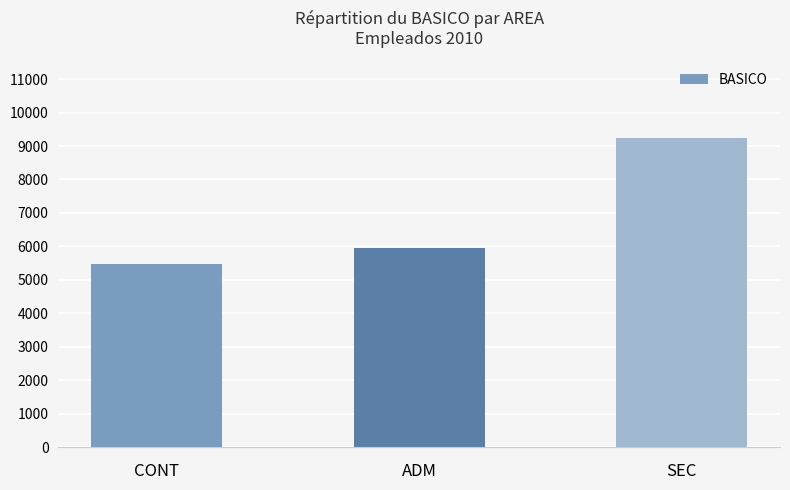

Which category has the highest value across all series?

SEC